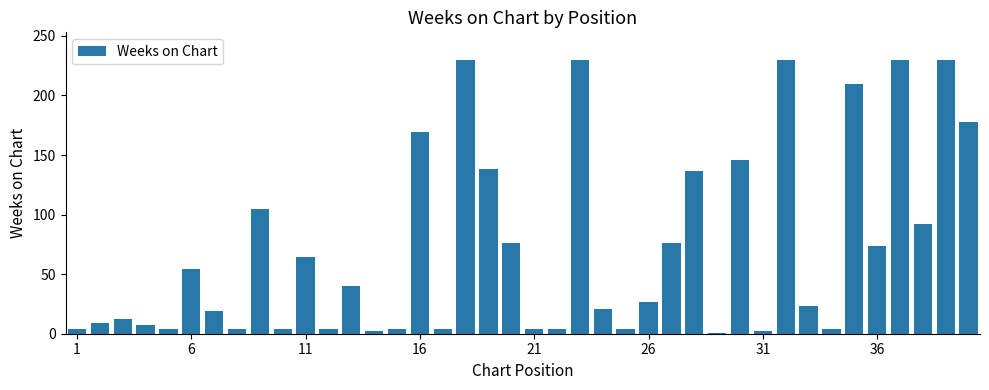

What is the average value?

72